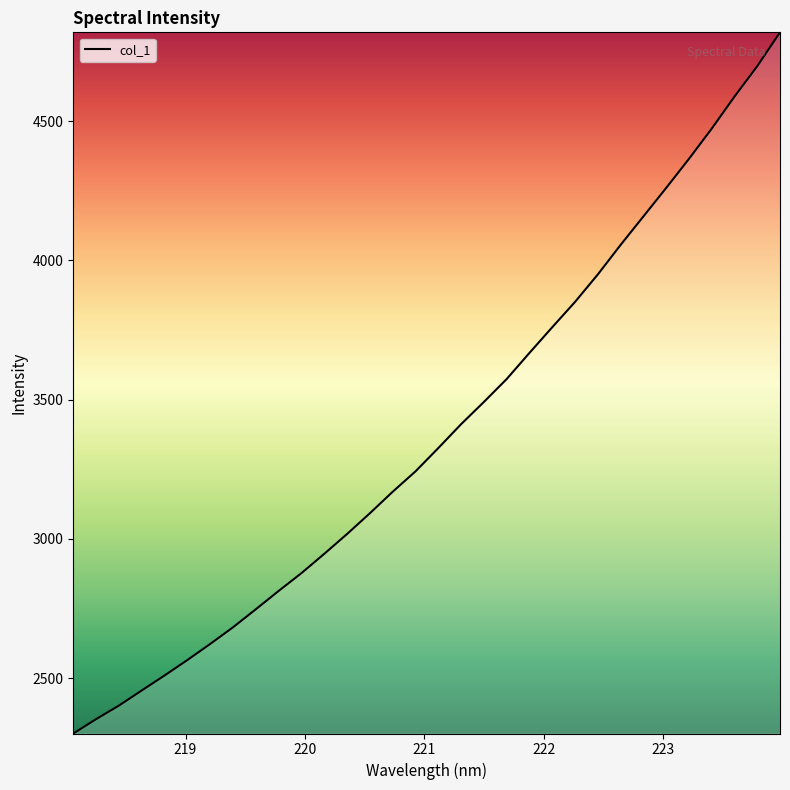

What is the sum of all values?

108248.1